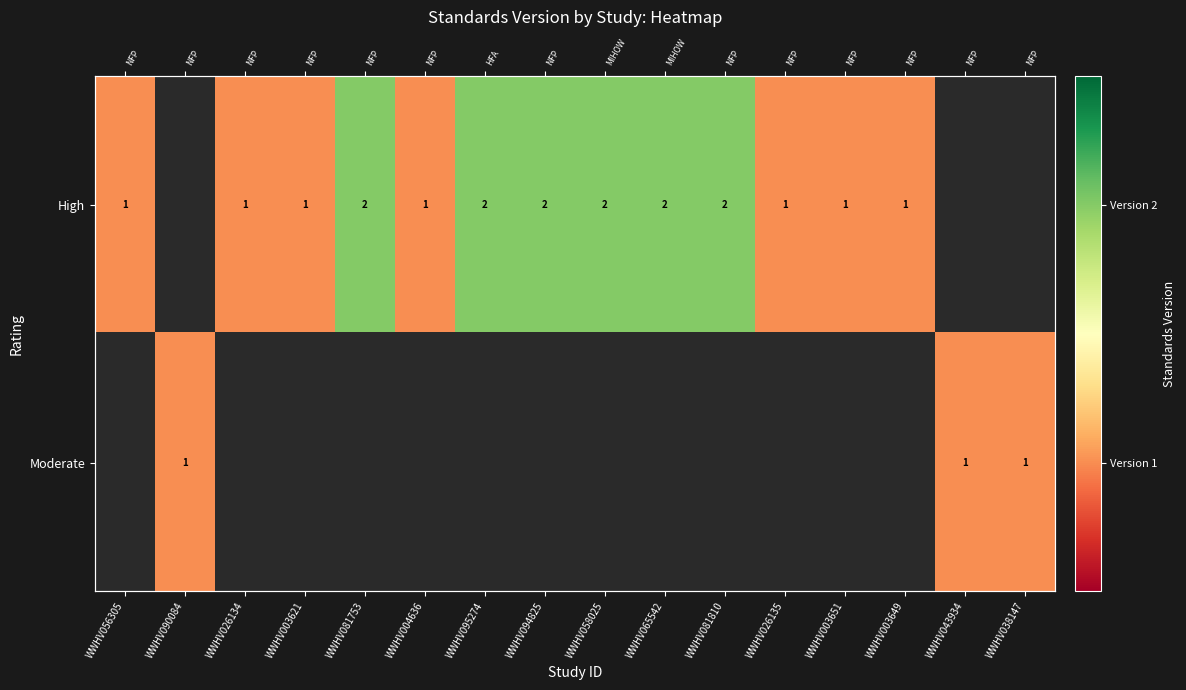

Rank the categories by High value from lowest to highest.

WWHV056305, WWHV090084, WWHV026134, WWHV003621, WWHV004636, WWHV026135, WWHV003651, WWHV003649, WWHV081753, WWHV095274, WWHV094825, WWHV058025, WWHV065542, WWHV081810, WWHV043934, WWHV038147